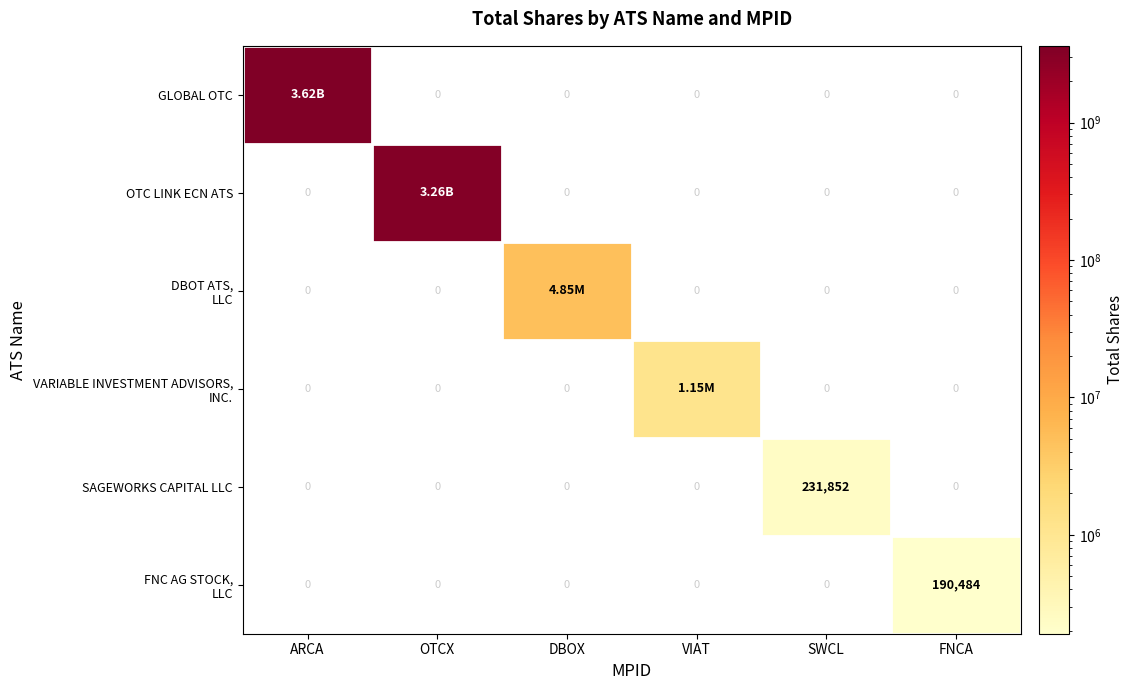

What is the spread (max minus min) of values at FNCA?

190484